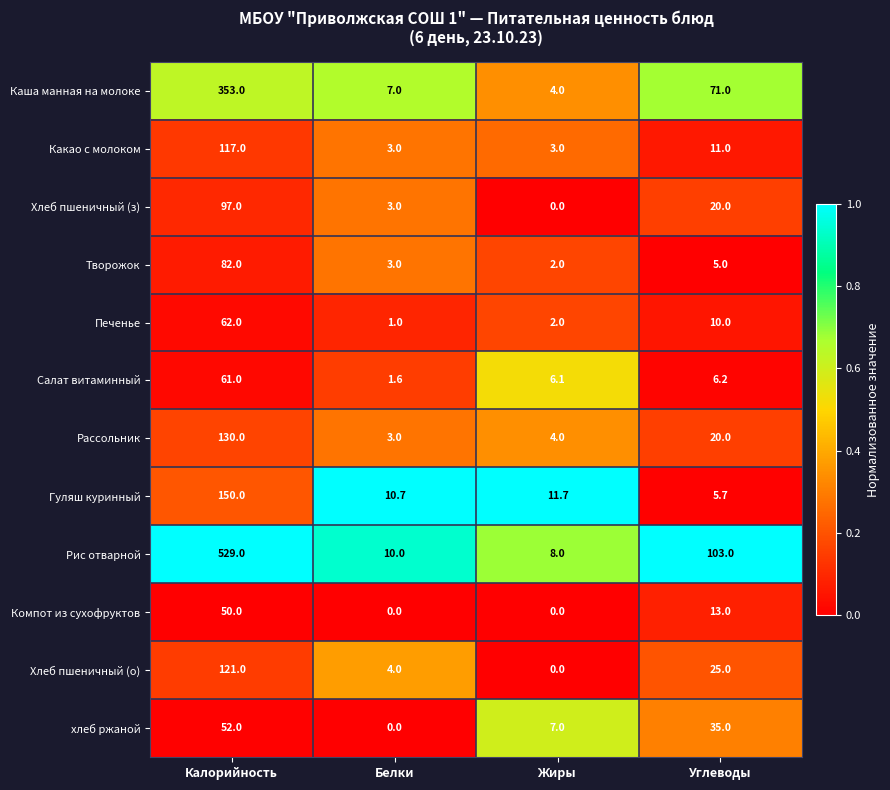

True or false: Рис отварной has a value of 17.3 at Белки.

False